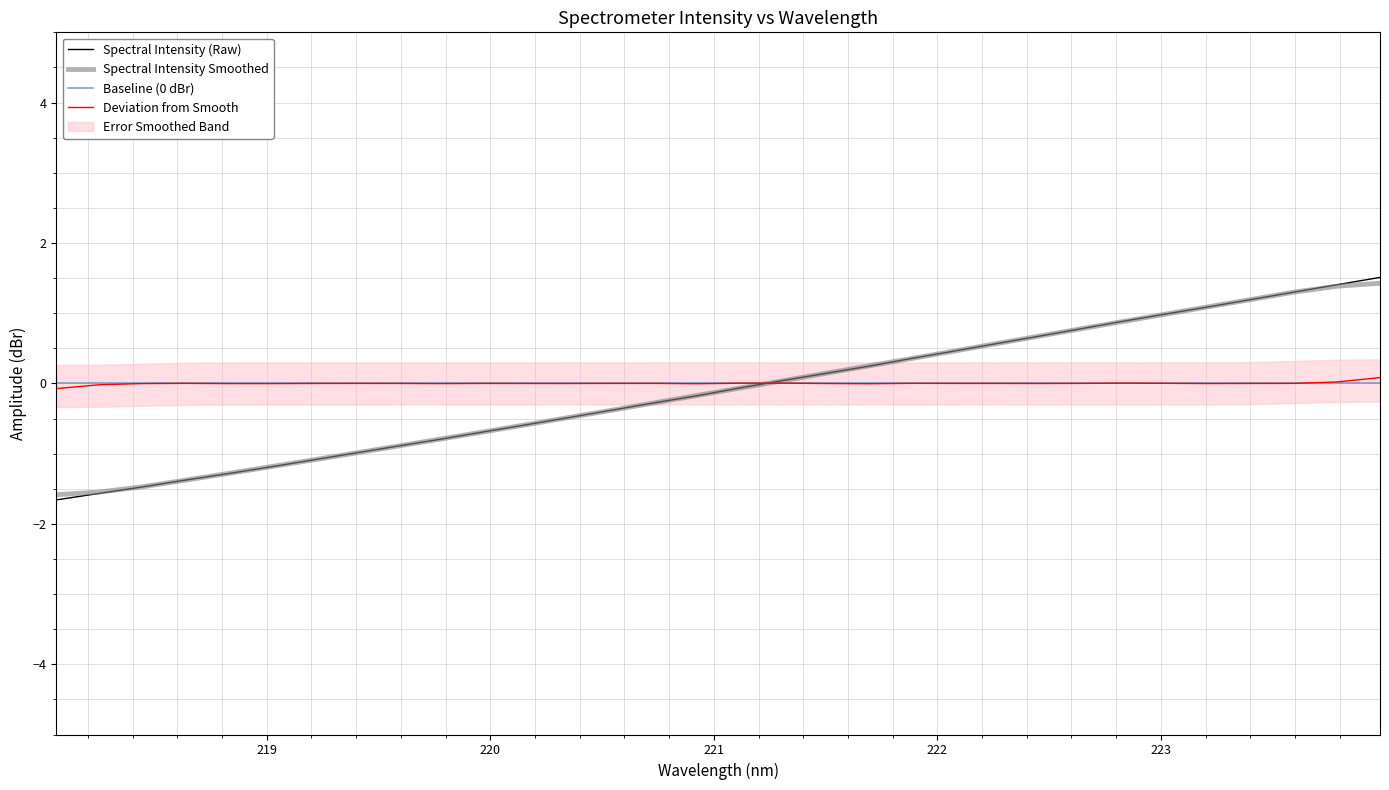

True or false: Spectral Intensity (Raw) and Baseline (0 dBr) cross at least once.

True